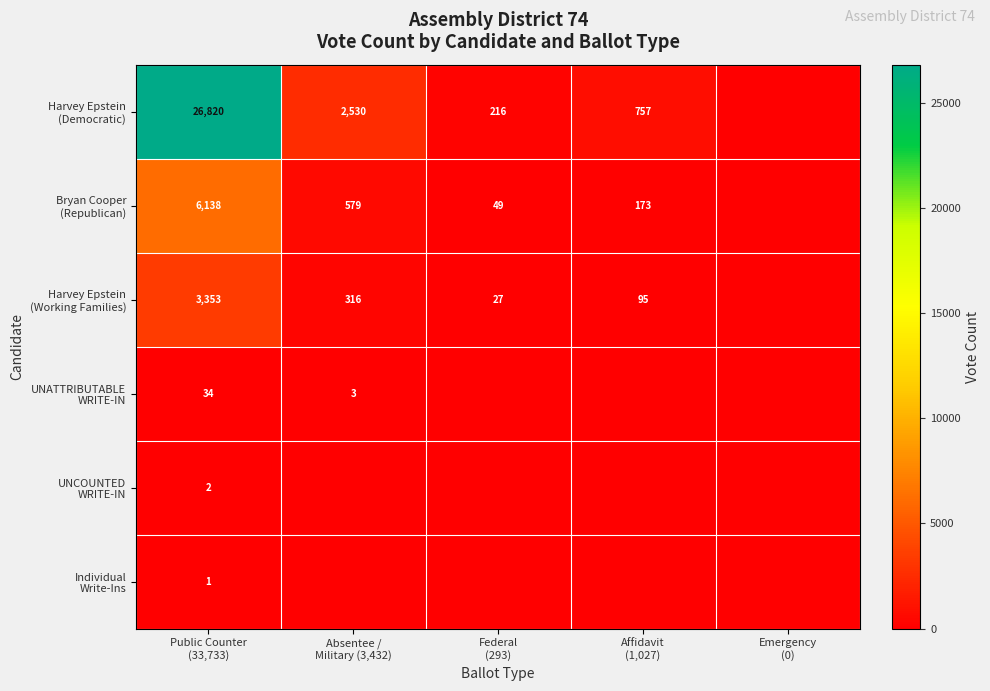

Is it true that Harvey Epstein (Democratic) equals 980.4 at Absentee / Military (3,432)?

False